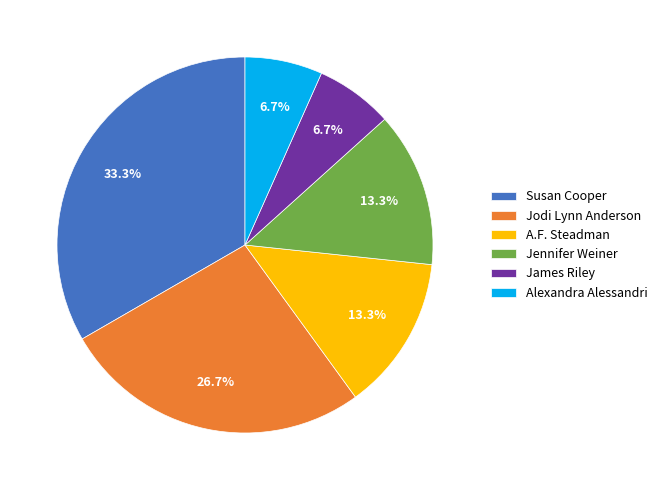

The Susan Cooper slice represents 22% of the pie. True or false?

False